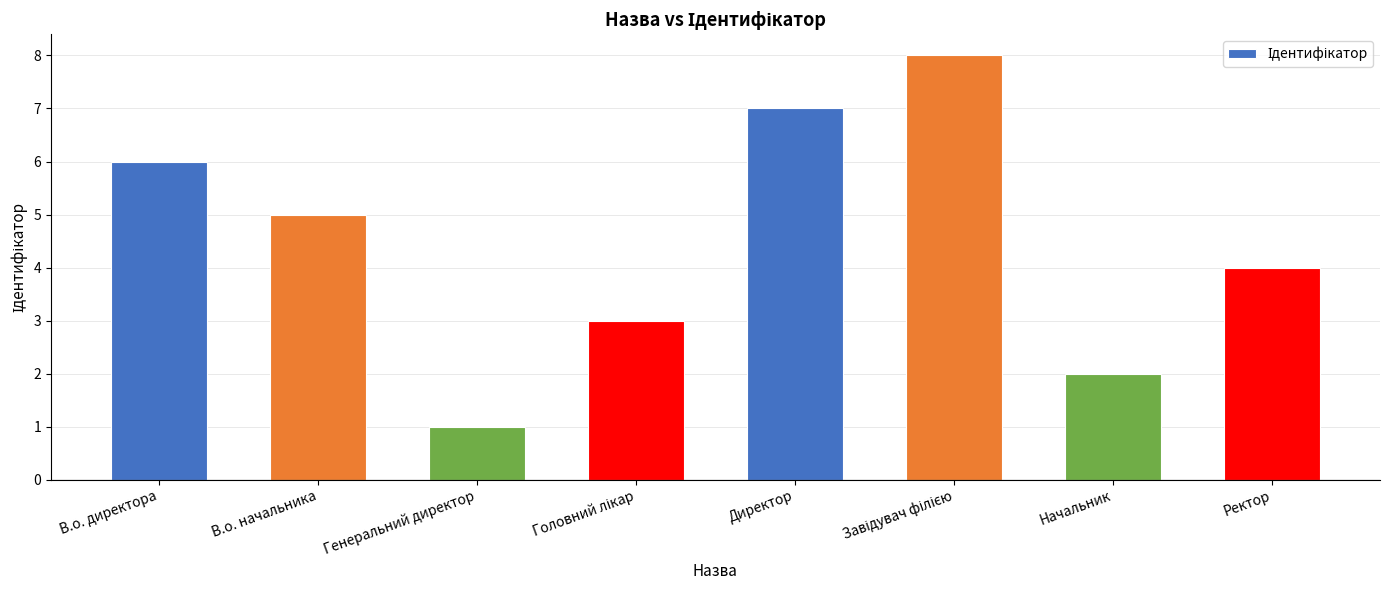

Does the chart contain any negative values?

No